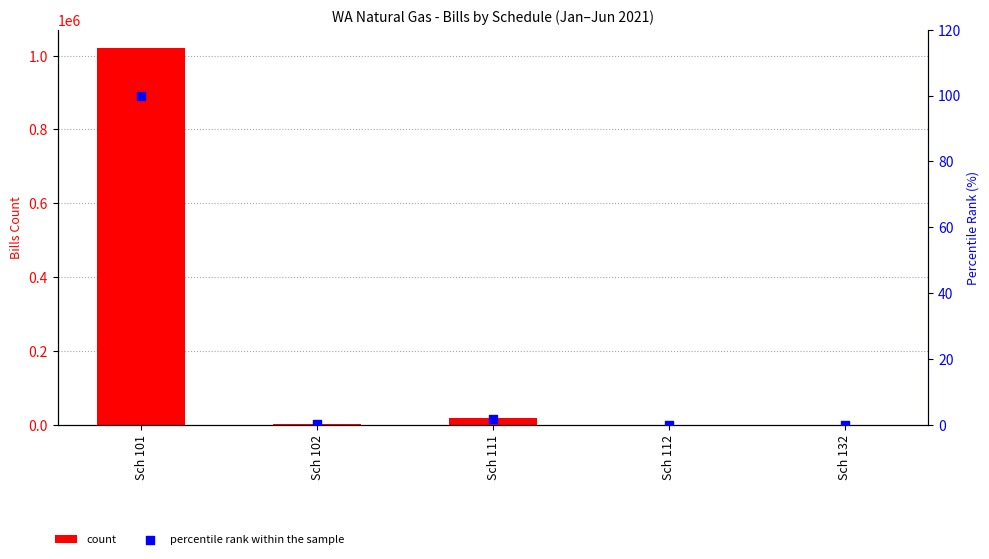

Which series has the largest total across all categories?

count